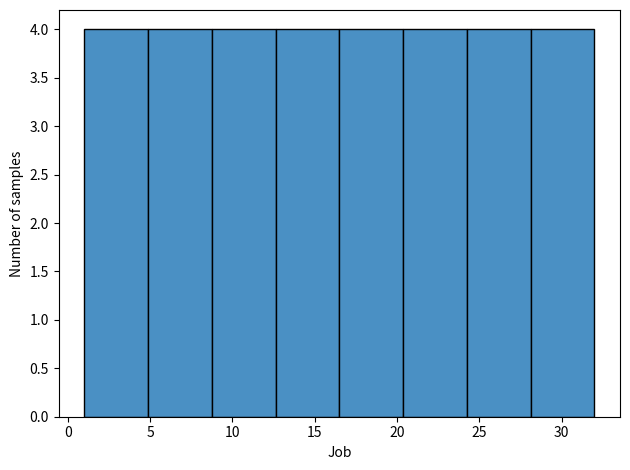

What is the height of the bar covering 9.0 to 12.5 on the x-axis? Neither the bar edges nor the heights are printed on the chart, so give them approximately, as read against the axes.

4